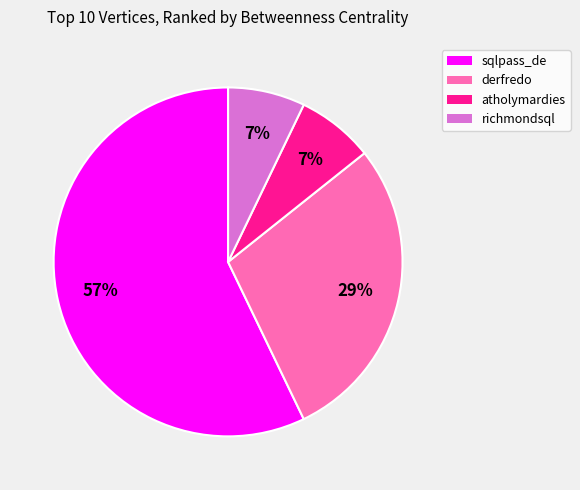

Which slice represents more than half of the pie?

sqlpass_de